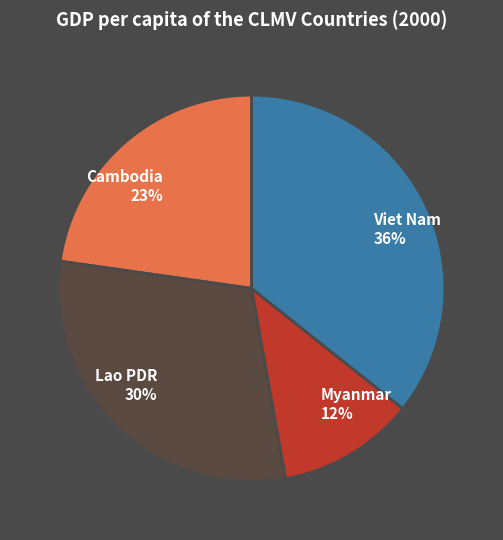

Count the number of slices in the pie.

4